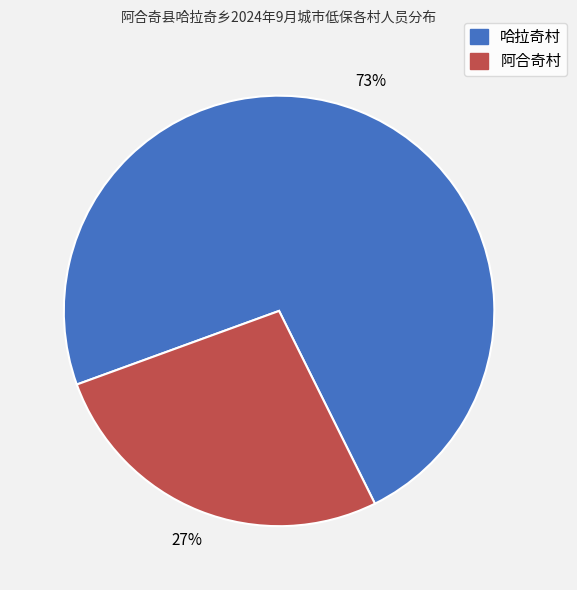

True or false: 阿合奇村 accounts for 11% of the total.

False